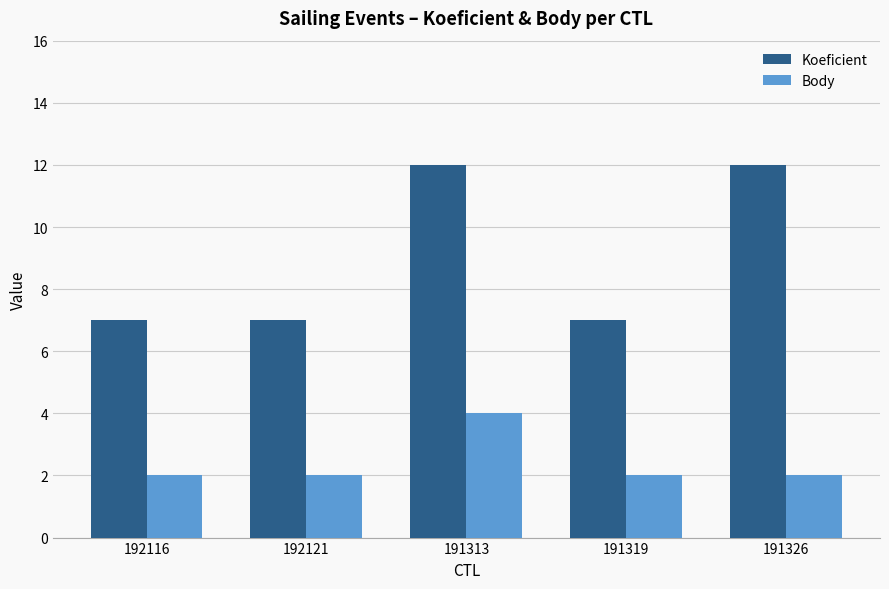

Count the Koeficient values in the range 7 to 12.

5